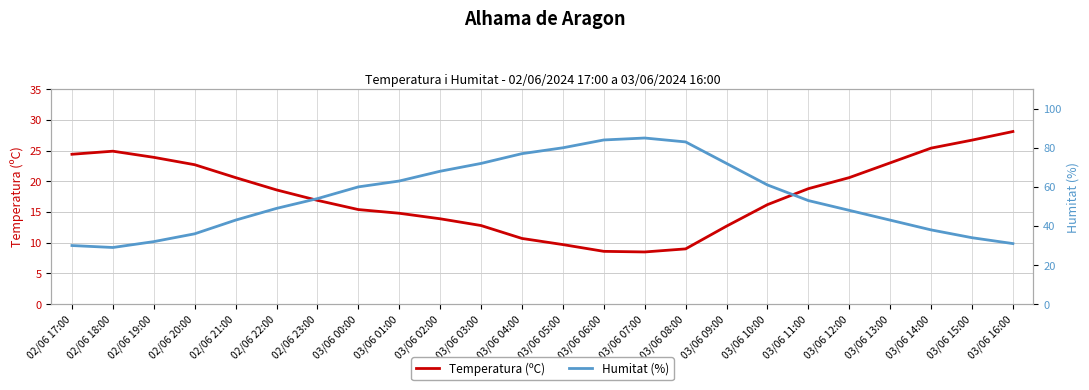

True or false: Temperatura (ºC) and Humitat (%) intersect in this chart.

False